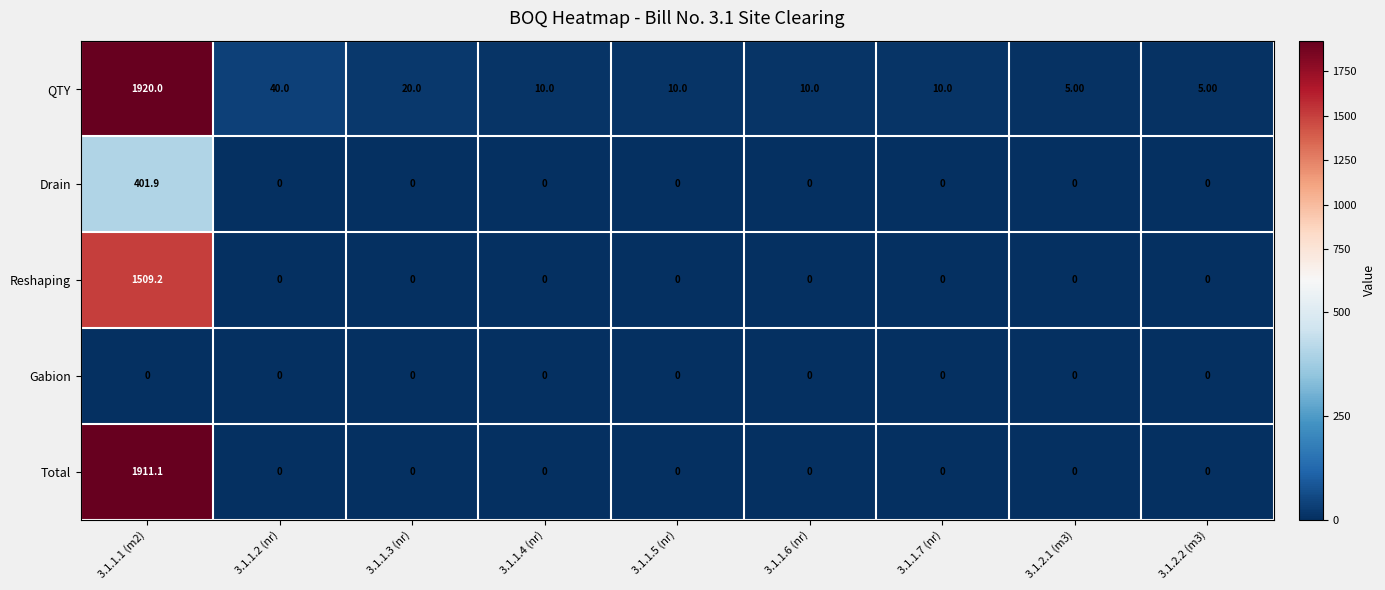

Rank the series by their maximum value, from lowest to highest.

Gabion, Drain, Reshaping, Total, QTY